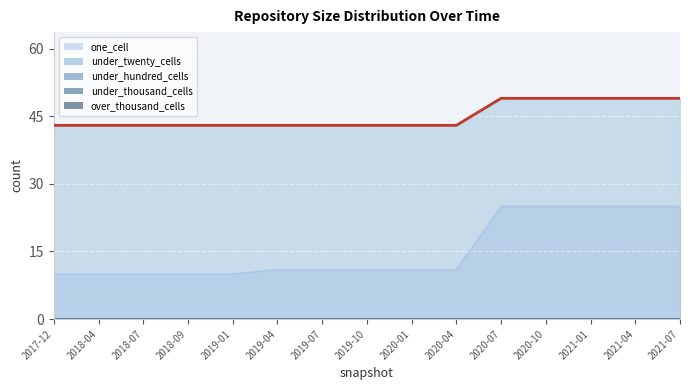

Reading left to right, extract all data points from this chart.

one_cell: 2017-12-22=10	2018-04-09=10	2018-07-11=10	2018-09-28=10	2019-01-01=10	2019-04-06=11	2019-07-01=11	2019-10-09=11	2020-01-01=11	2020-04-01=11	2020-07-01=25	2020-10-01=25	2021-01-01=25	2021-04-01=25	2021-07-01=25
under_twenty_cells: 2017-12-22=43	2018-04-09=43	2018-07-11=43	2018-09-28=43	2019-01-01=43	2019-04-06=43	2019-07-01=43	2019-10-09=43	2020-01-01=43	2020-04-01=43	2020-07-01=49	2020-10-01=49	2021-01-01=49	2021-04-01=49	2021-07-01=49
under_hundred_cells: 2017-12-22=0	2018-04-09=0	2018-07-11=0	2018-09-28=0	2019-01-01=0	2019-04-06=0	2019-07-01=0	2019-10-09=0	2020-01-01=0	2020-04-01=0	2020-07-01=0	2020-10-01=0	2021-01-01=0	2021-04-01=0	2021-07-01=0
under_thousand_cells: 2017-12-22=0	2018-04-09=0	2018-07-11=0	2018-09-28=0	2019-01-01=0	2019-04-06=0	2019-07-01=0	2019-10-09=0	2020-01-01=0	2020-04-01=0	2020-07-01=0	2020-10-01=0	2021-01-01=0	2021-04-01=0	2021-07-01=0
over_thousand_cells: 2017-12-22=0	2018-04-09=0	2018-07-11=0	2018-09-28=0	2019-01-01=0	2019-04-06=0	2019-07-01=0	2019-10-09=0	2020-01-01=0	2020-04-01=0	2020-07-01=0	2020-10-01=0	2021-01-01=0	2021-04-01=0	2021-07-01=0